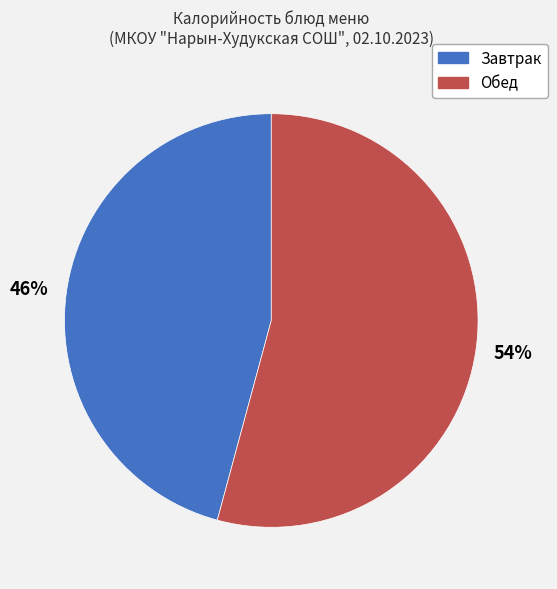

What percentage is the Обед slice, to the nearest percent?

54%